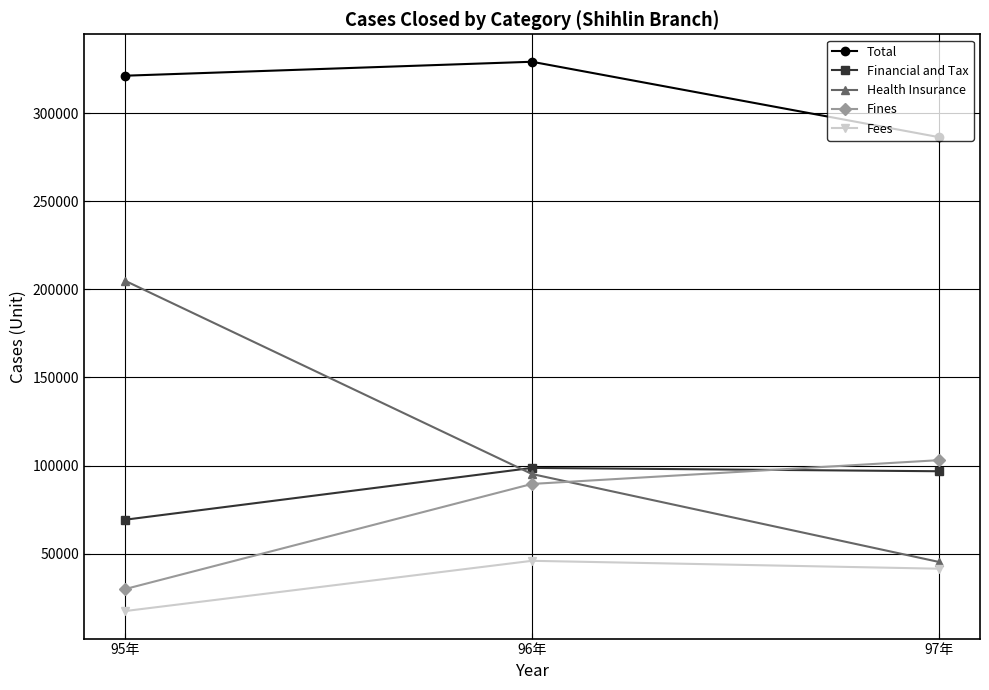

Rank the categories by Total value from lowest to highest.

97年, 95年, 96年